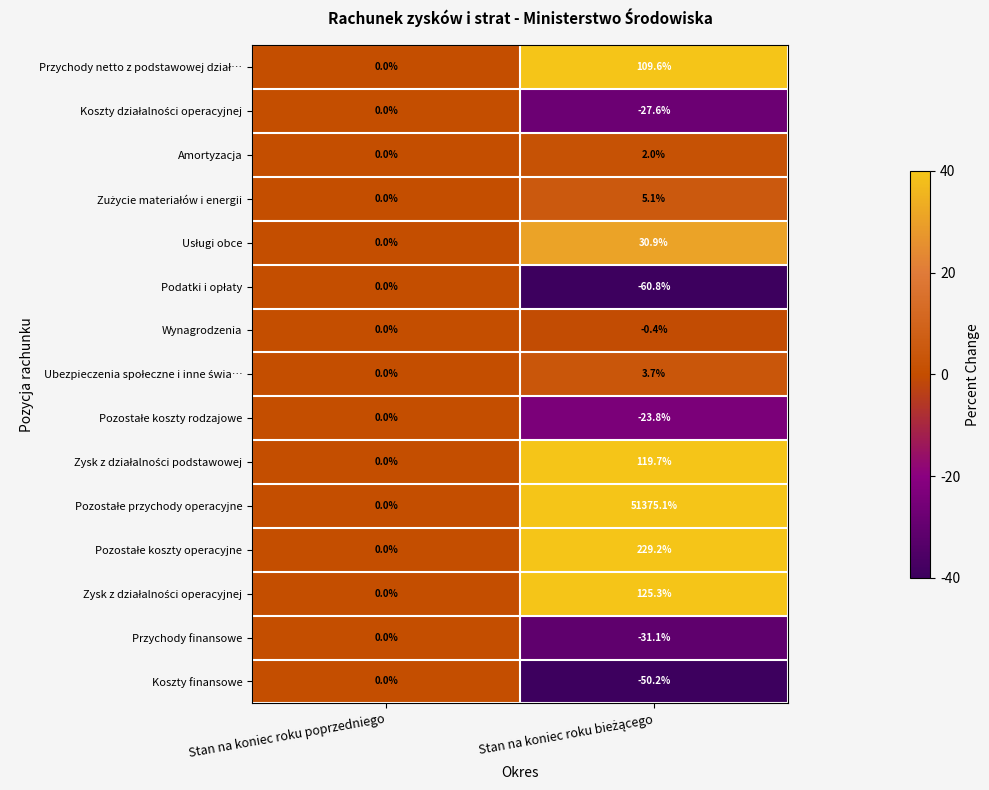

Is it true that Amortyzacja equals 1.3 at Stan na koniec roku poprzedniego?

False